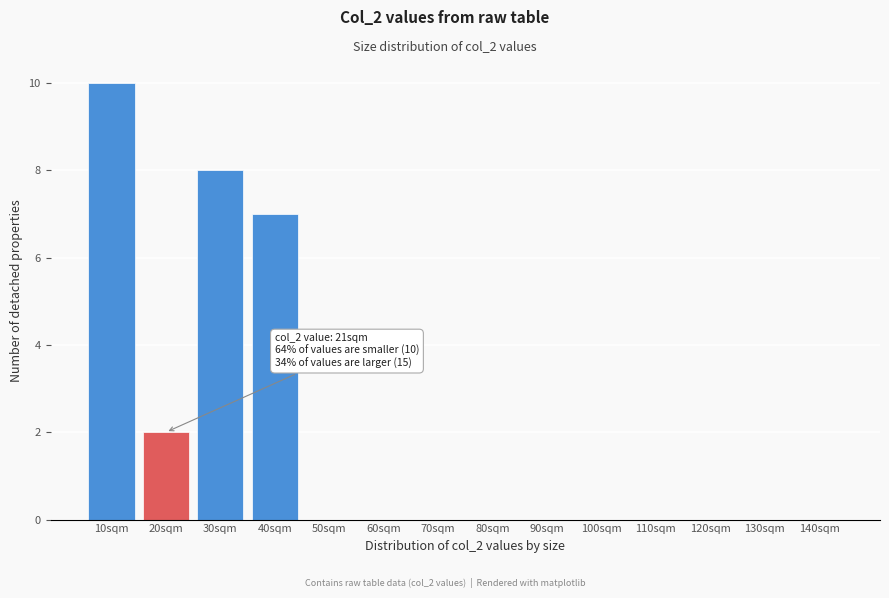

Reading left to right, transcribe all the data shown in this chart.

10sqm=10	20sqm=2	30sqm=8	40sqm=7	50sqm=0	60sqm=0	70sqm=0	80sqm=0	90sqm=0	100sqm=0	110sqm=0	120sqm=0	130sqm=0	140sqm=0